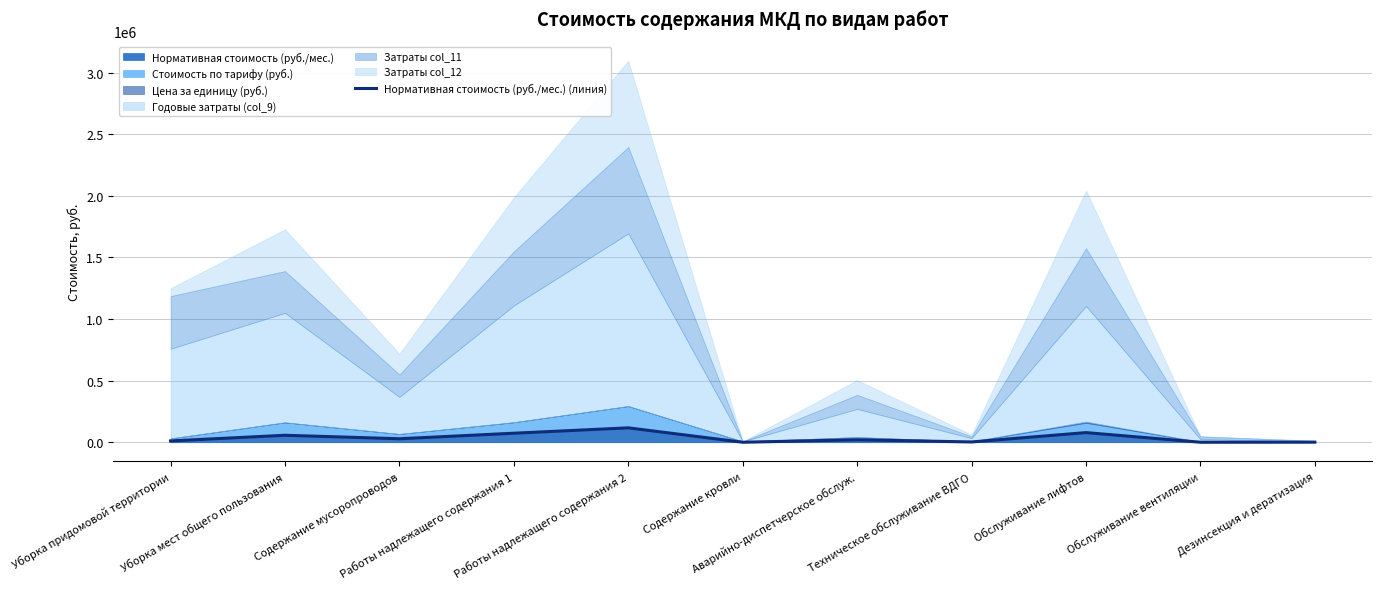

Approximately how many times larger is the value at Уборка придомовой территории compared to Обслуживание лифтов?

0.1